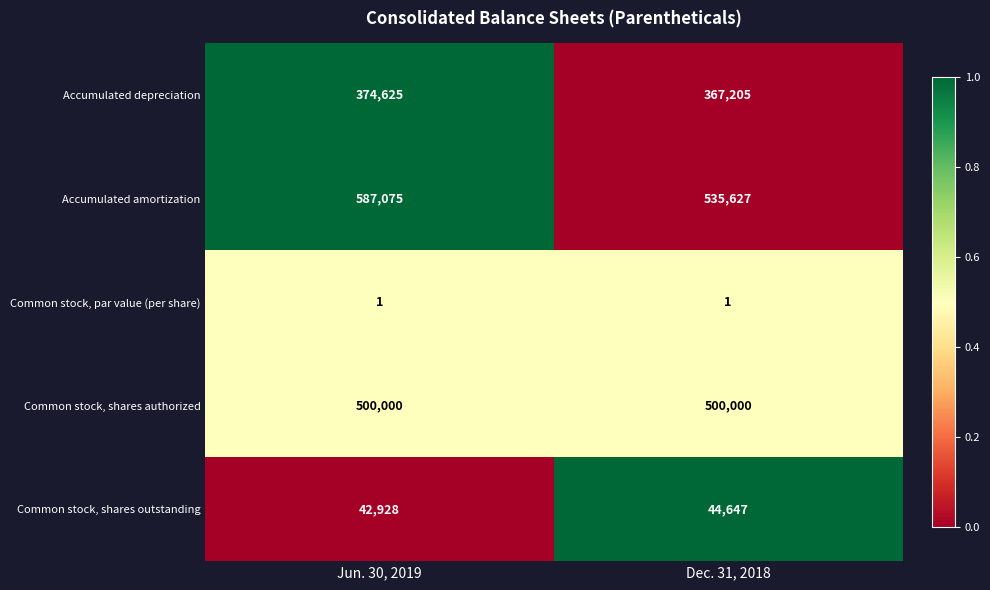

Is it true that Common stock, shares outstanding equals 42928 at Jun. 30, 2019?

True